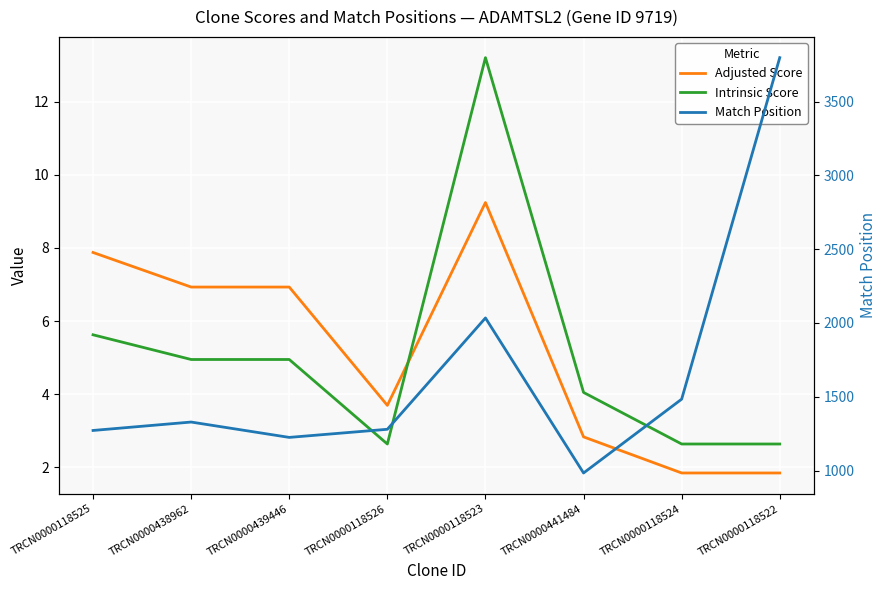

At which category does Adjusted Score reach its first local peak?

TRCN0000118523